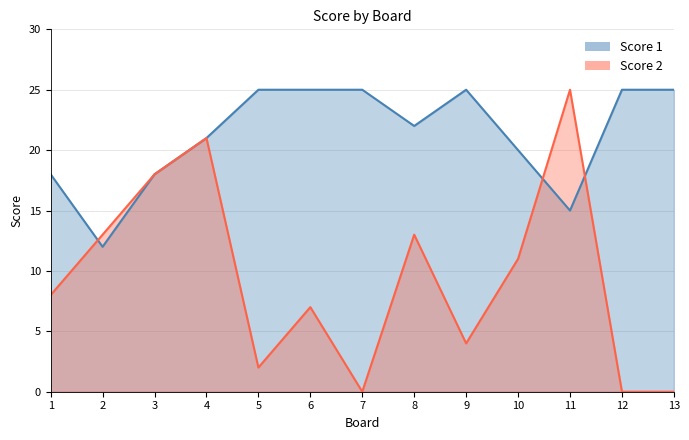

What is the total value across all series at 7?

25